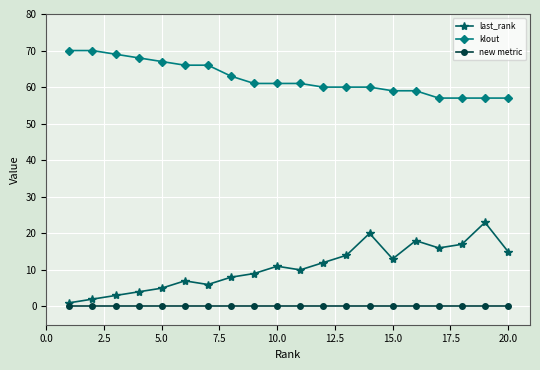

True or false: new metric and last_rank cross at least once.

False